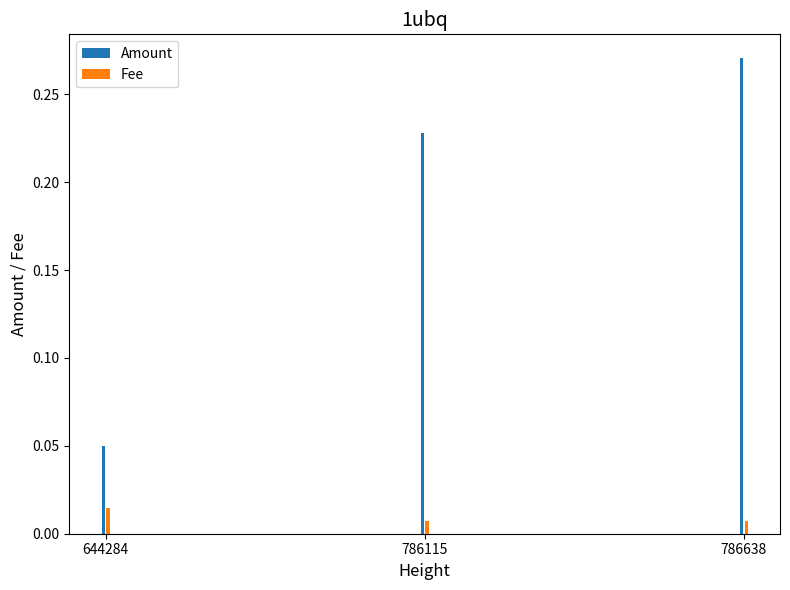

How many data points does each series have?

3